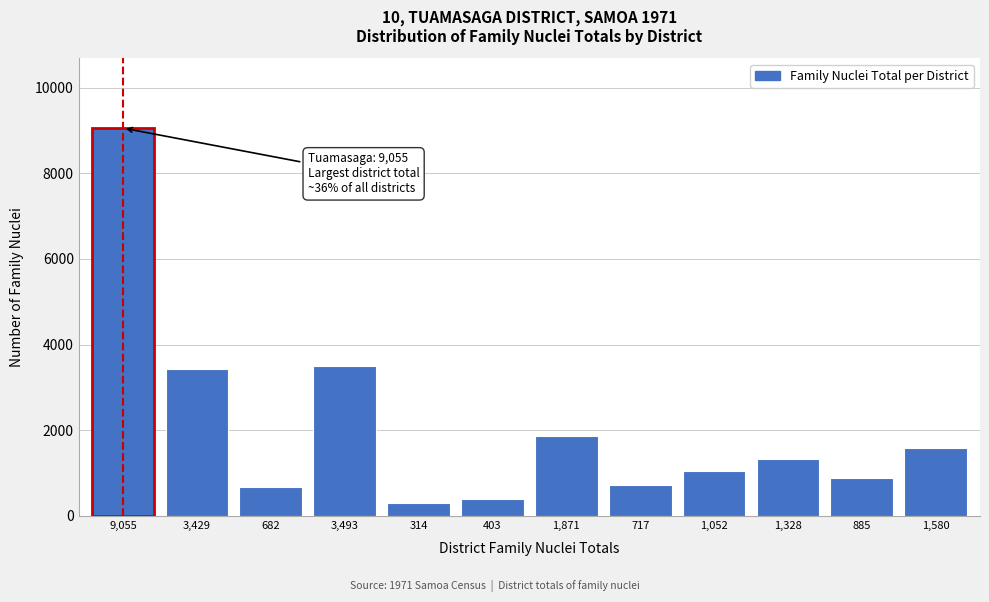

Between 314 and 9,055, which is larger?

9,055